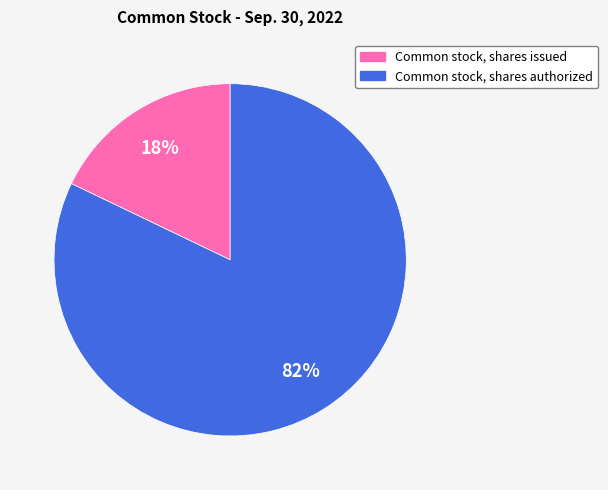

To the nearest percent, what is the average slice percentage?

50%